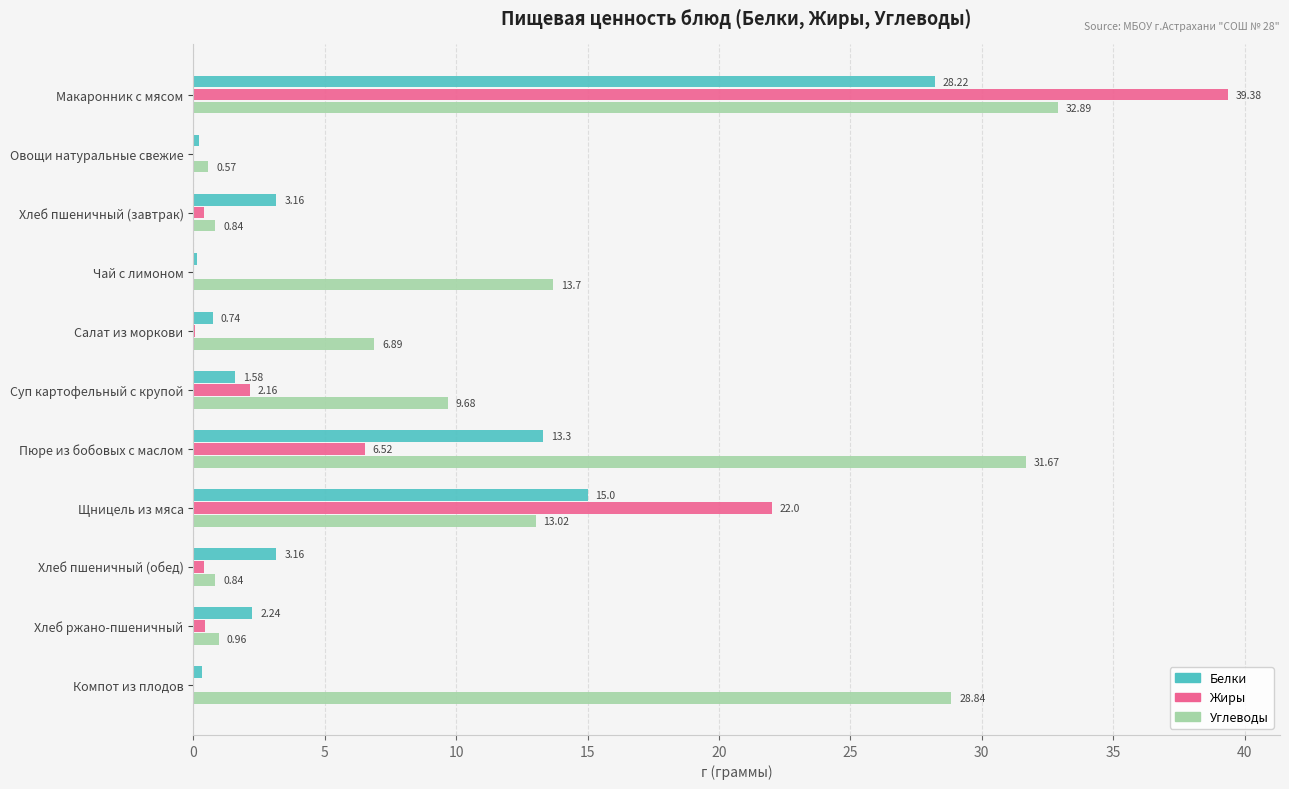

Which series has the largest range (max minus min)?

Жиры